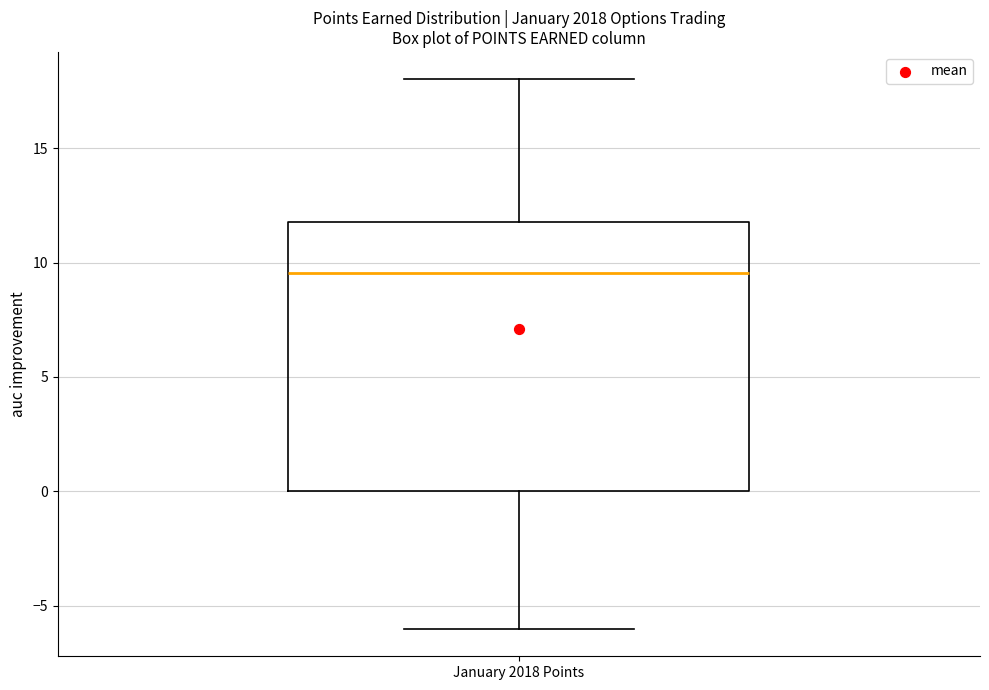

Where is the upper edge of the box for January 2018 Points on the y-axis? The values are not printed on the chart, so give them approximately, as read against the axis.

12.0